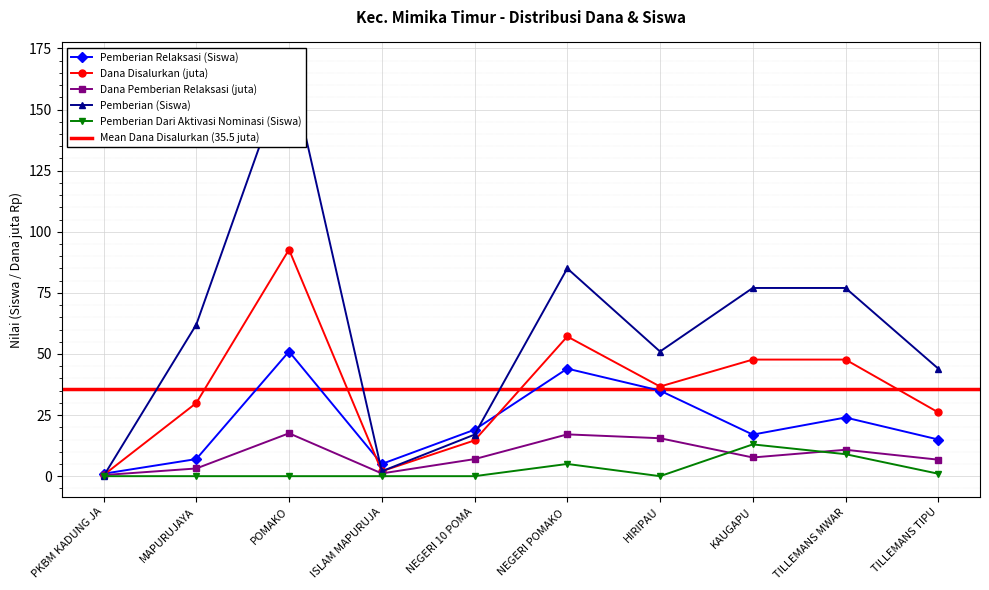

How many values in the Dana Pemberian Relaksasi (juta) series are below 7?

5